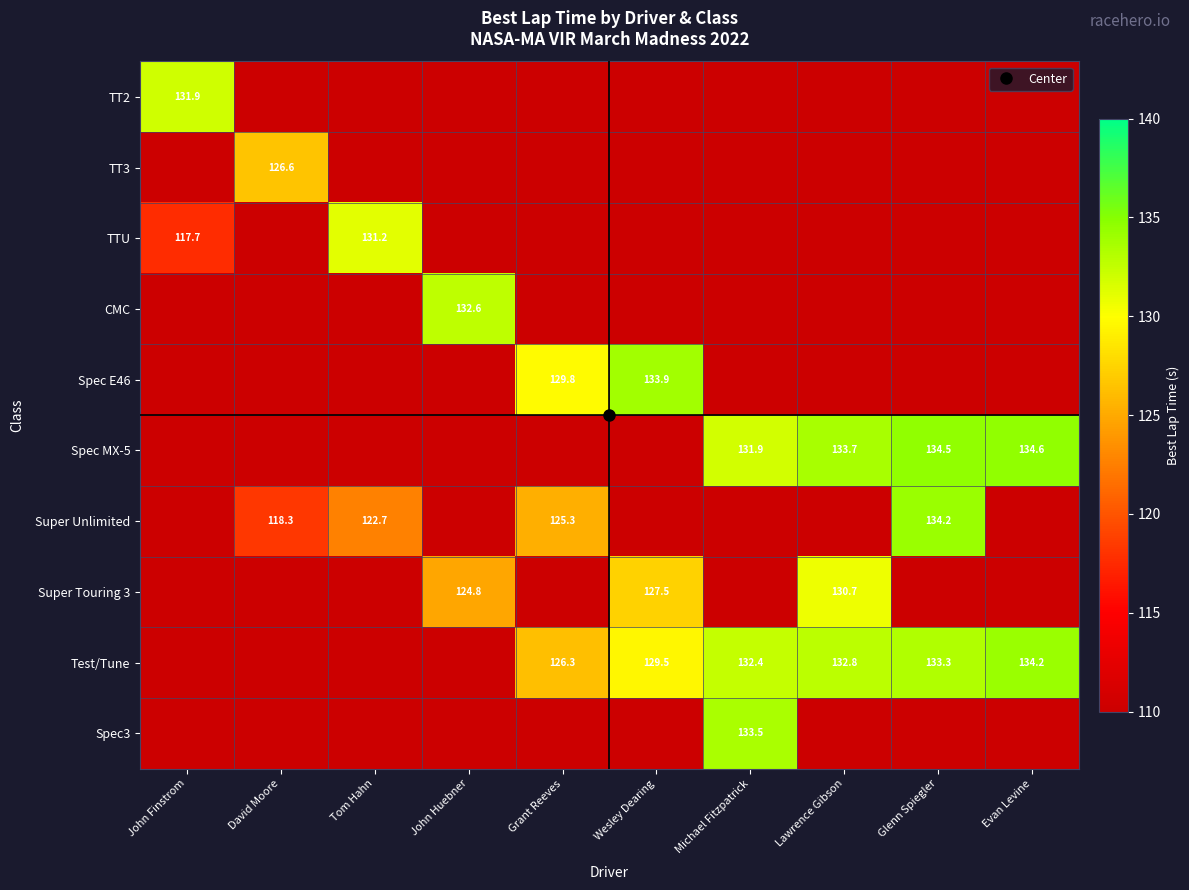

The value of Spec E46 at Glenn Spiegler is 110.0. True or false?

True